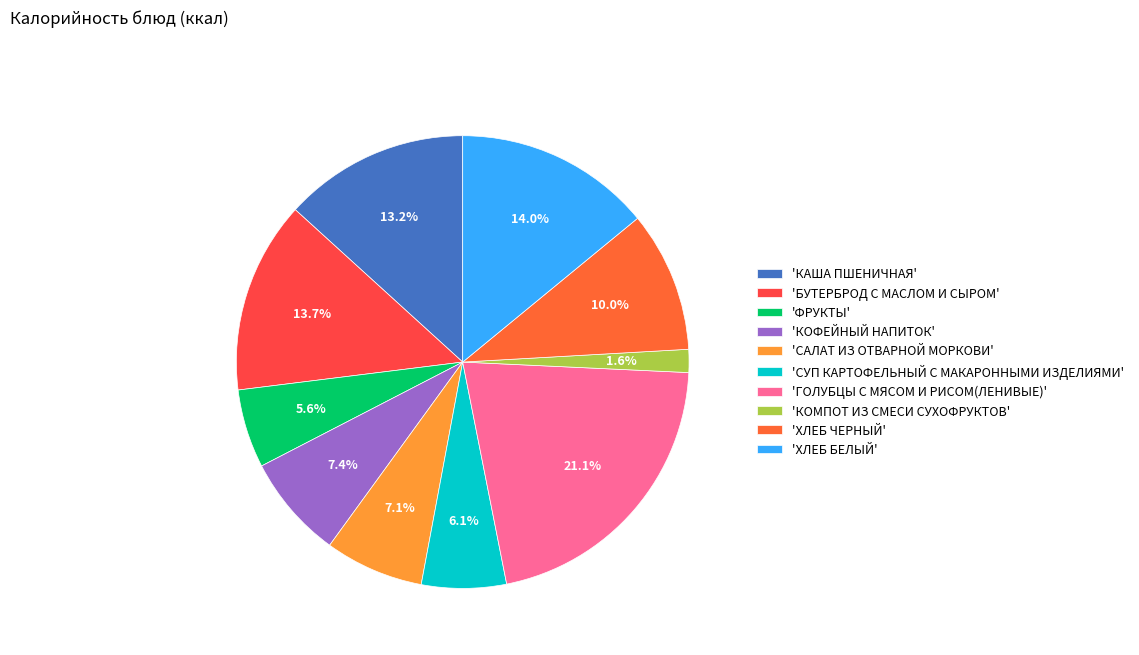

How many segments does this pie chart have?

10